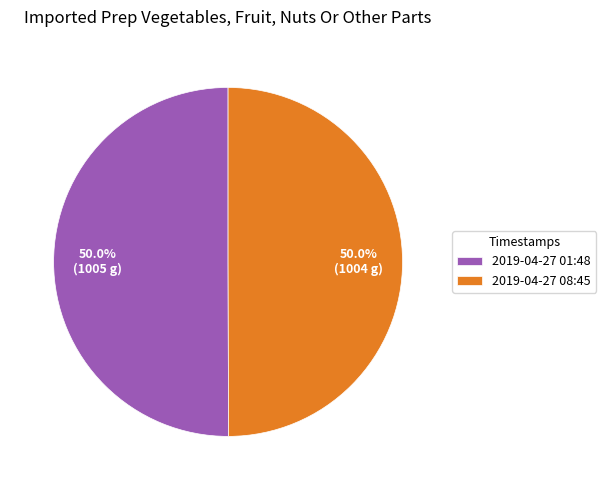

Approximately how many times larger is the value at 2019-04-27 08:45 compared to 2019-04-27 01:48?

1.0